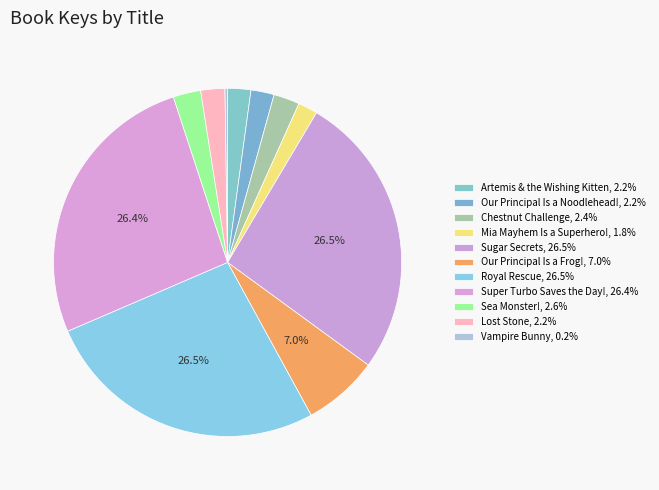

What percentage is the Super Turbo Saves the Day! slice, to the nearest percent?

26%